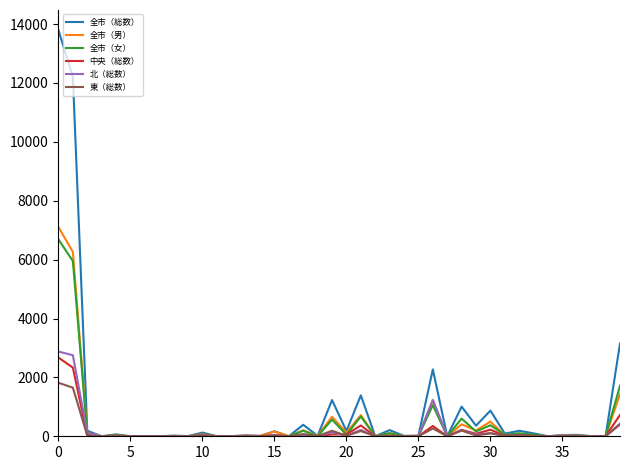

Rank the series by their maximum value, from lowest to highest.

東（総数）, 中央（総数）, 北（総数）, 全市（女）, 全市（男）, 全市（総数）